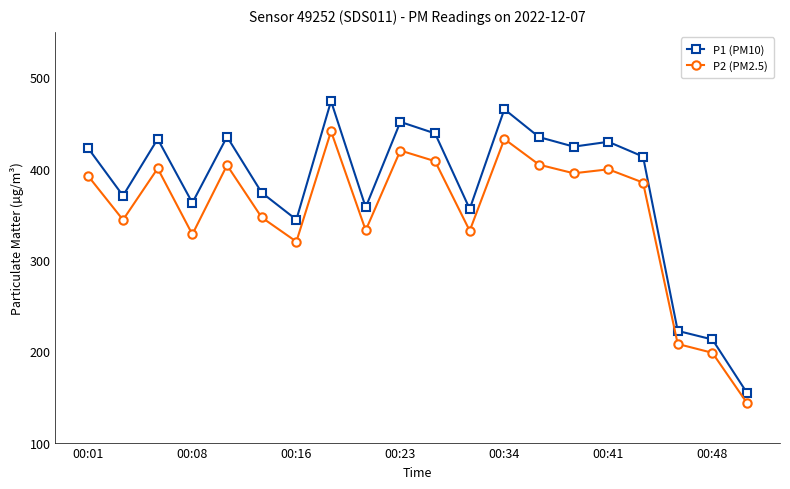

How many interior local valleys does the P2 (PM2.5) series have?

6